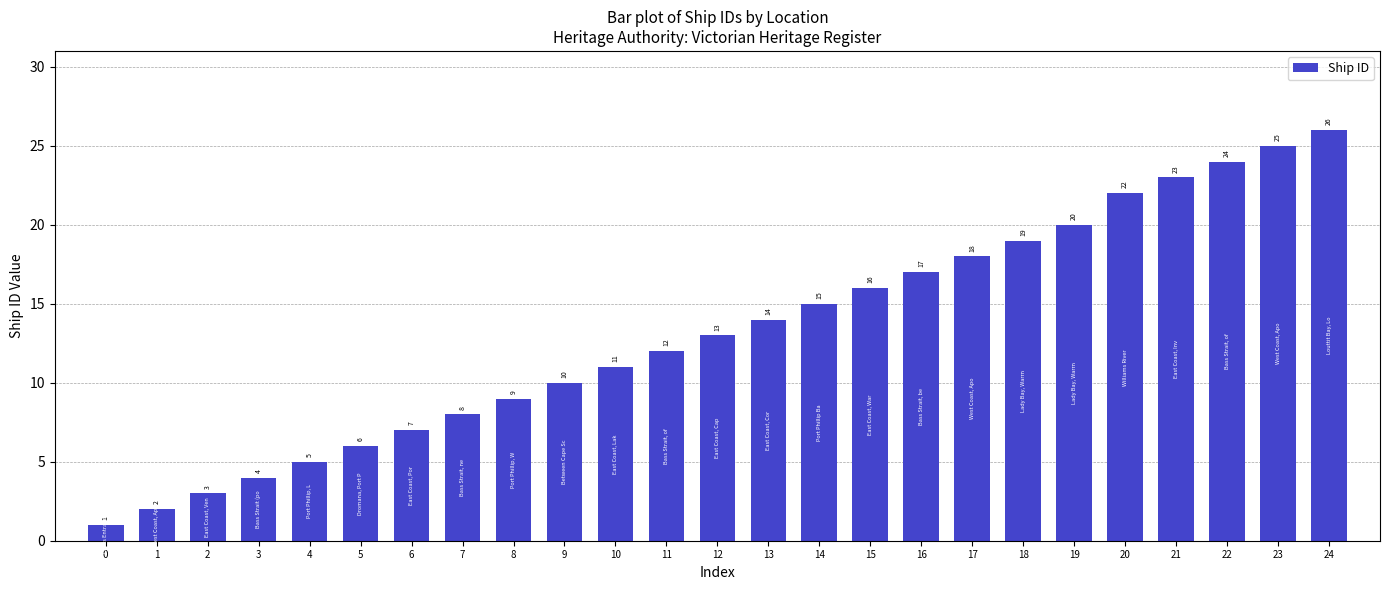

Count the number of data series in this chart.

1